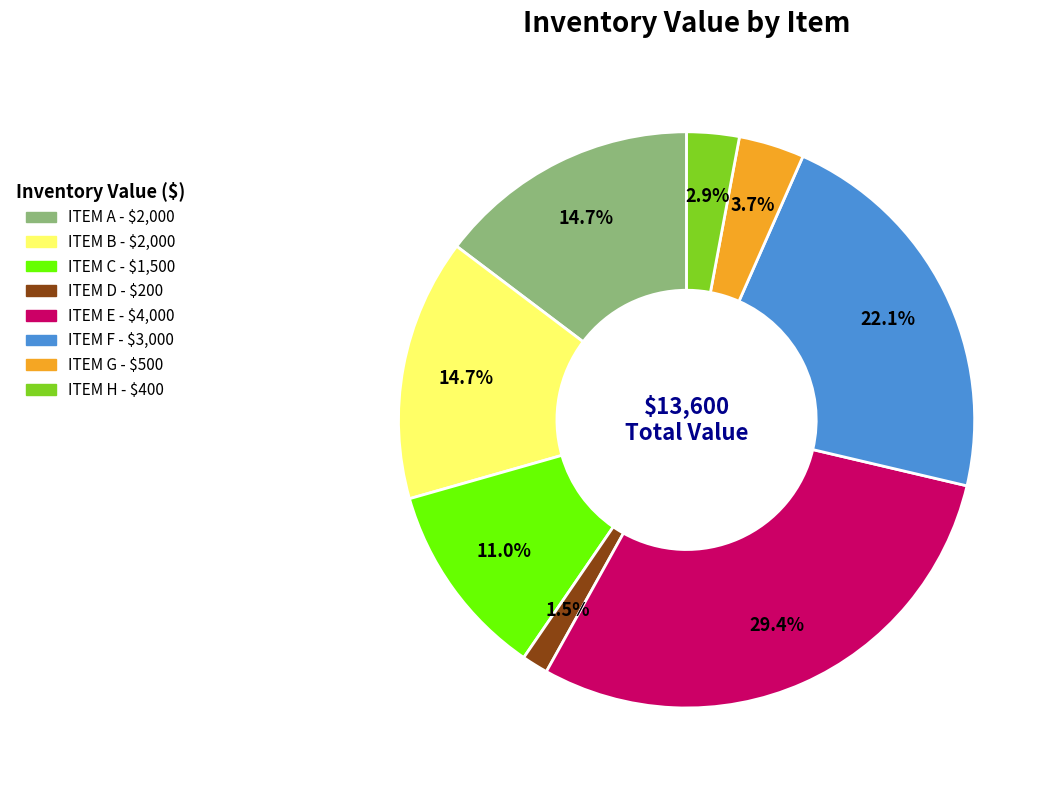

Which category has the biggest portion of the pie?

ITEM E